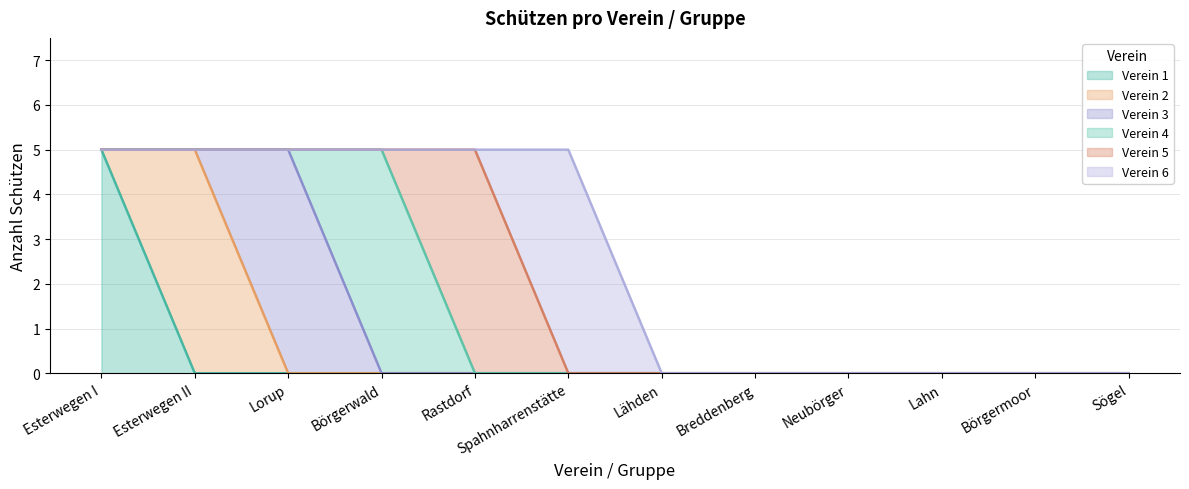

Rank the series at Lahn from lowest to highest value.

Verein 1, Verein 2, Verein 3, Verein 4, Verein 5, Verein 6